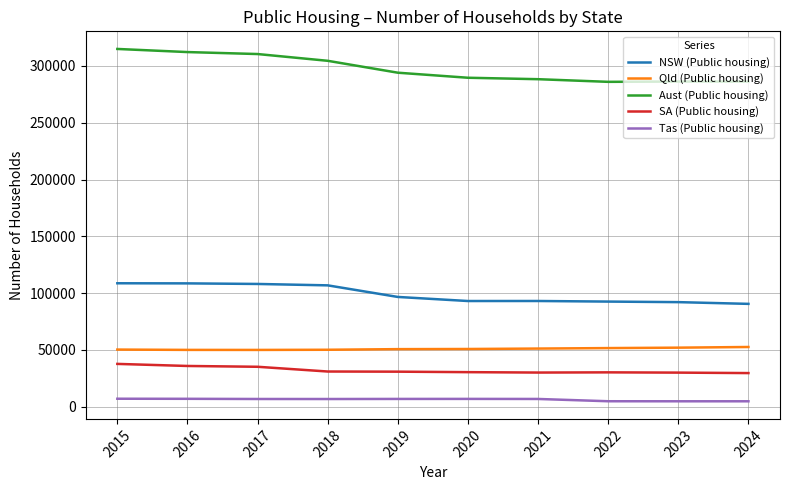

The Tas (Public housing) series shows 6931 at 2019. True or false?

True